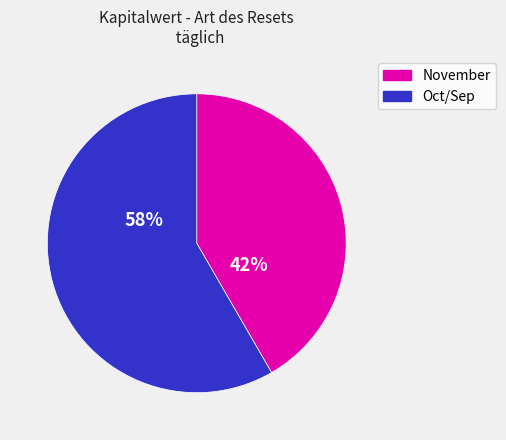

Is there any slice that represents more than half of the pie?

Yes